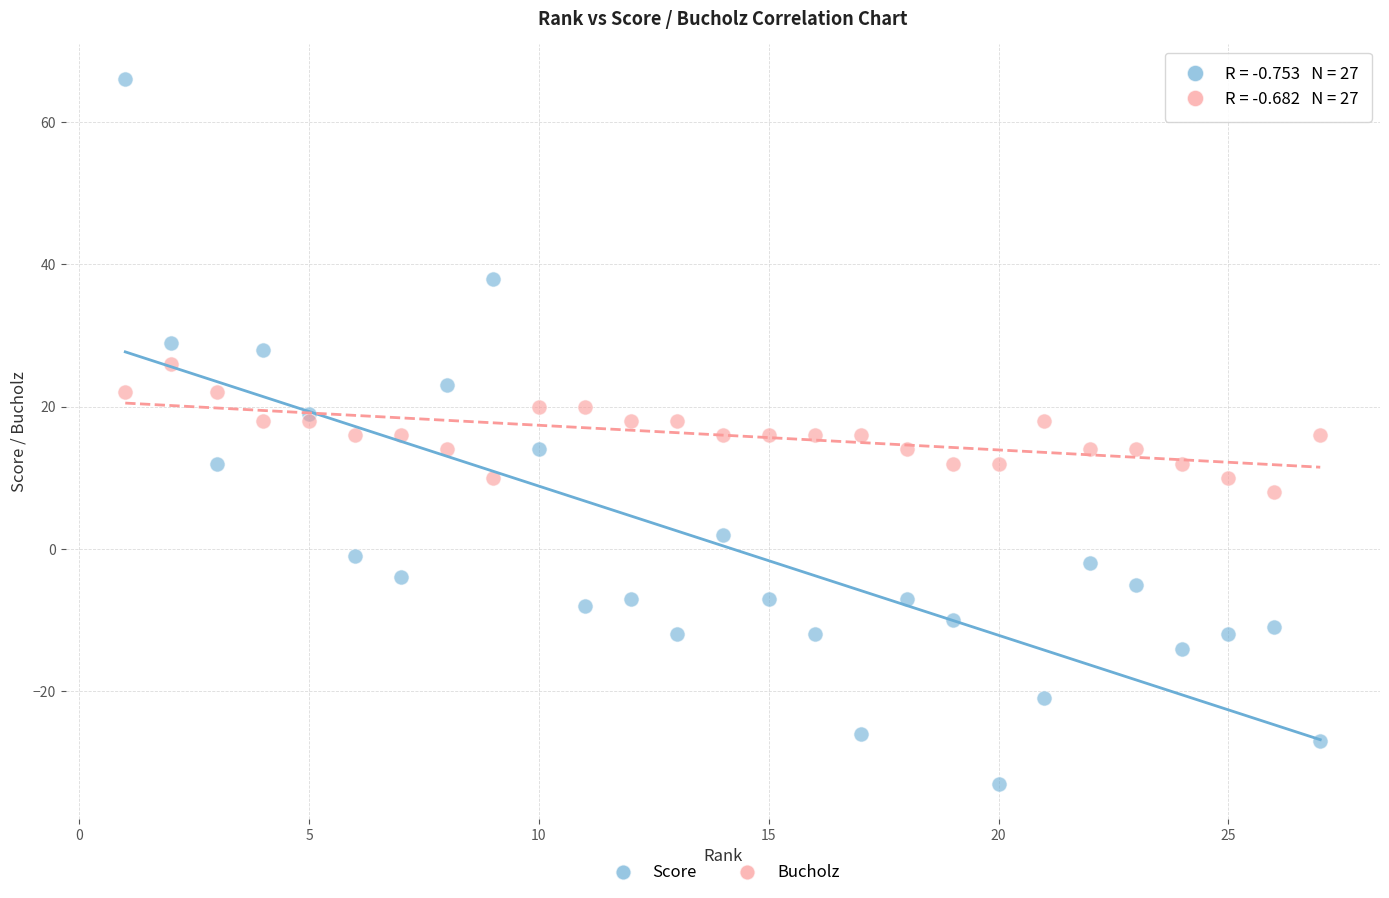

What is the X range (max minus min) for the scatter plot?

26